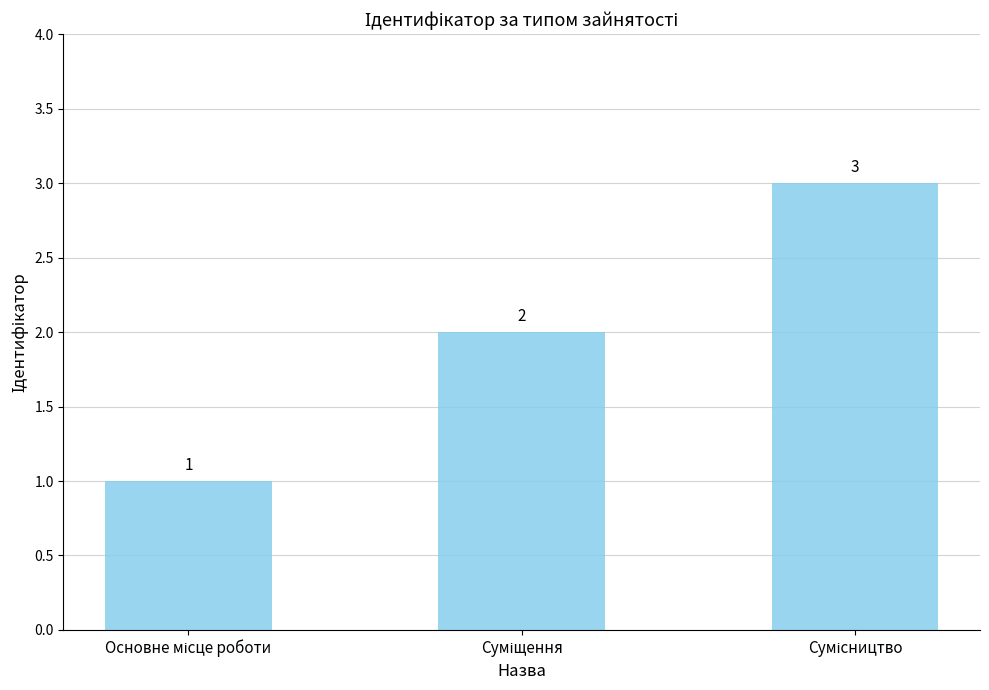

How many values are between 1 and 3?

3